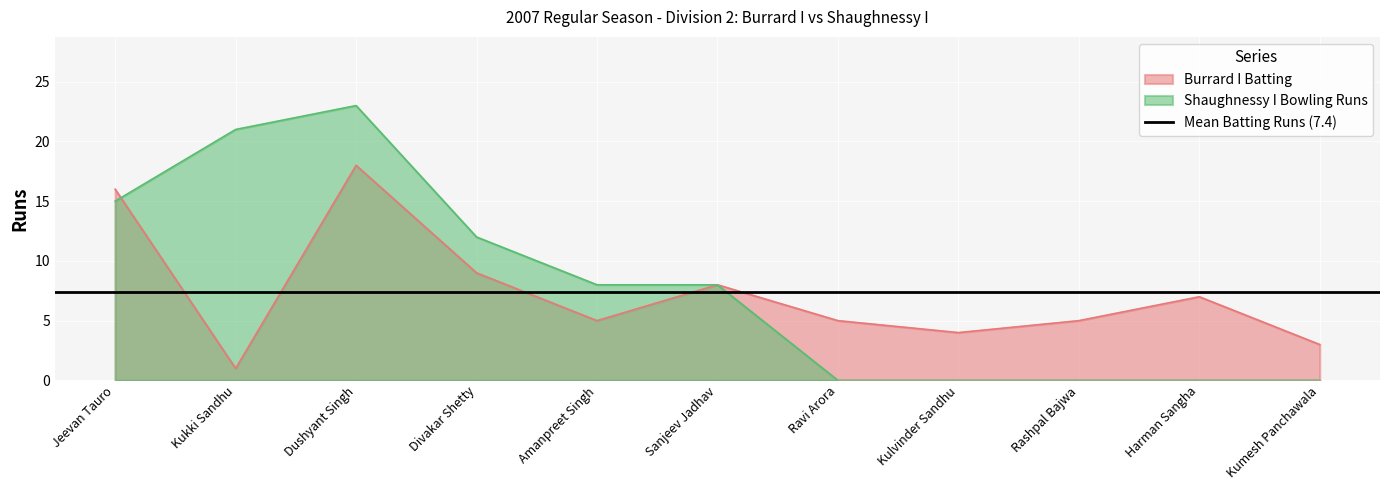

At how many categories does at least one series exceed 3?

10